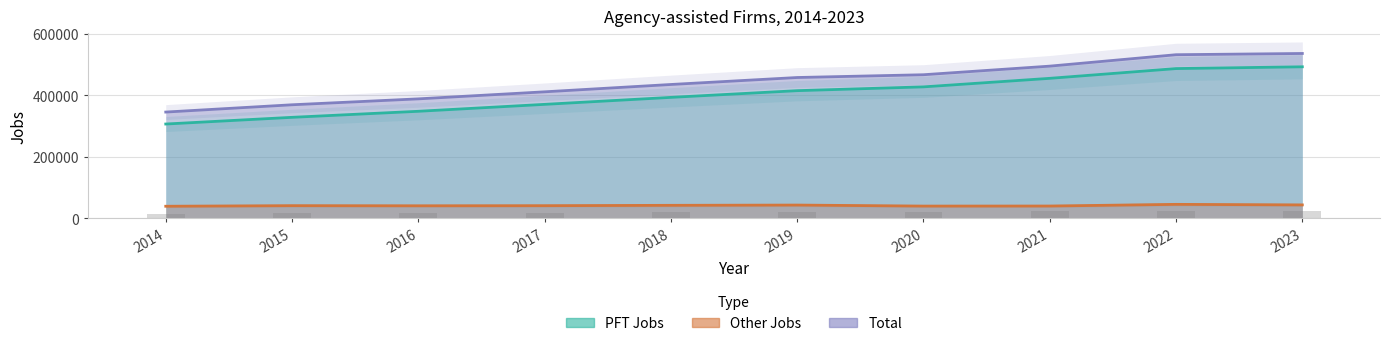

What value does the Other Jobs series have at 2022?

45057